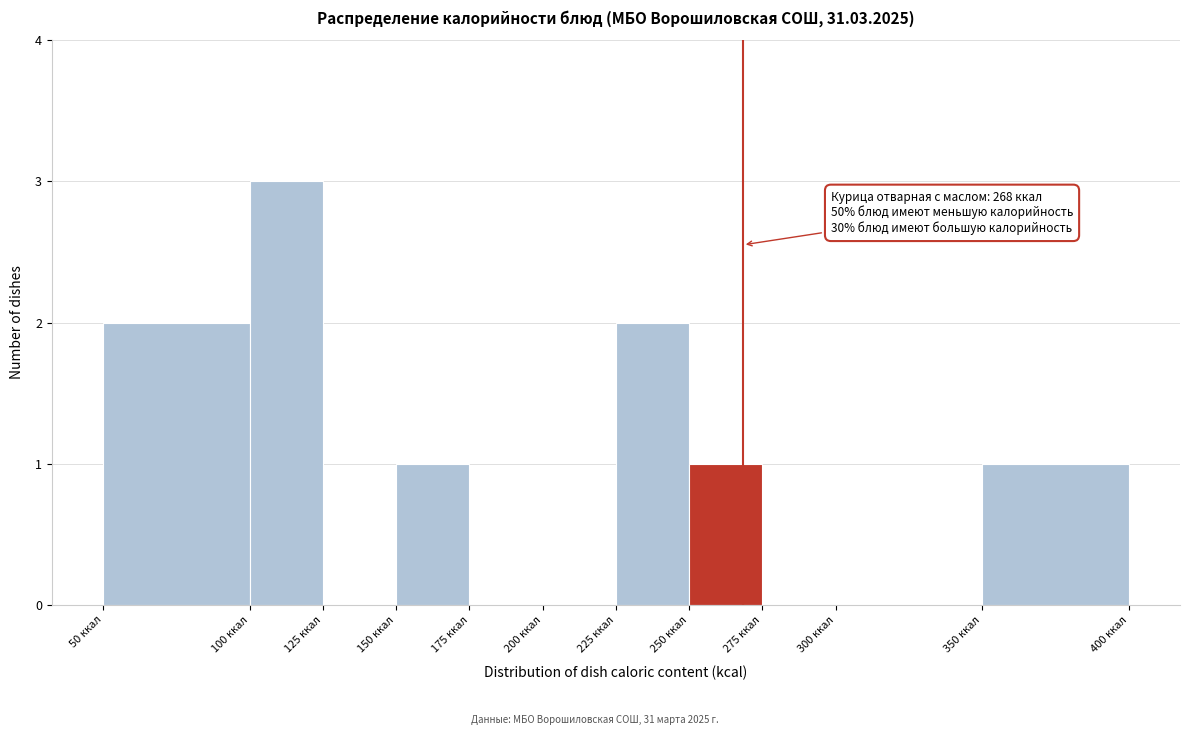

Over which range of the x-axis is the bar tallest?

100 to 125